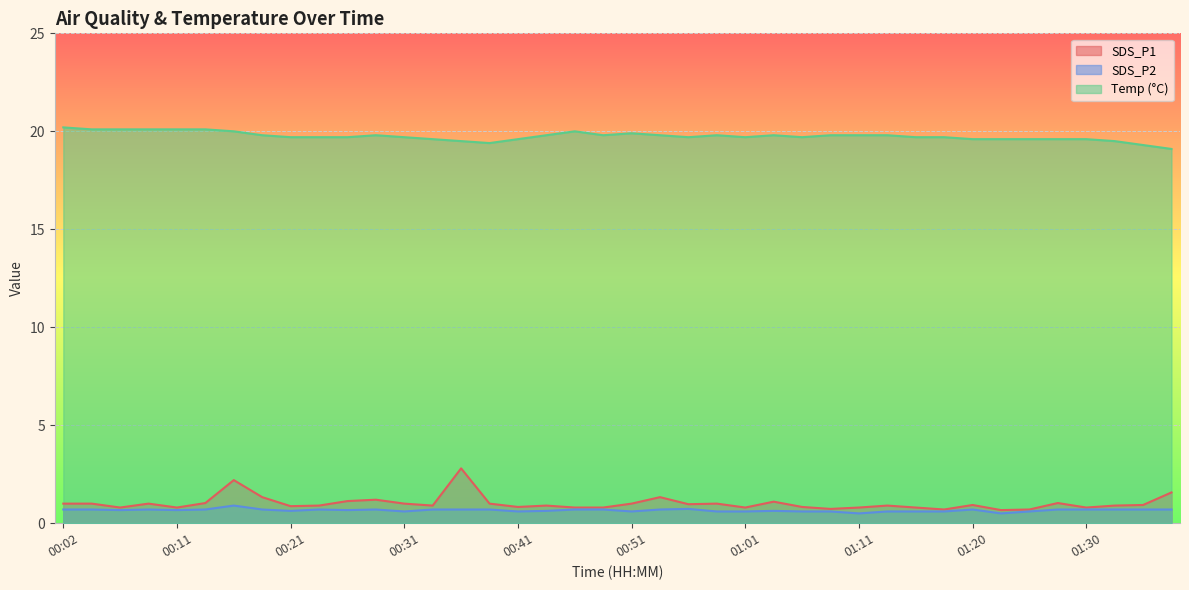

What is the difference between the highest and lowest values at 01:23?

19.1